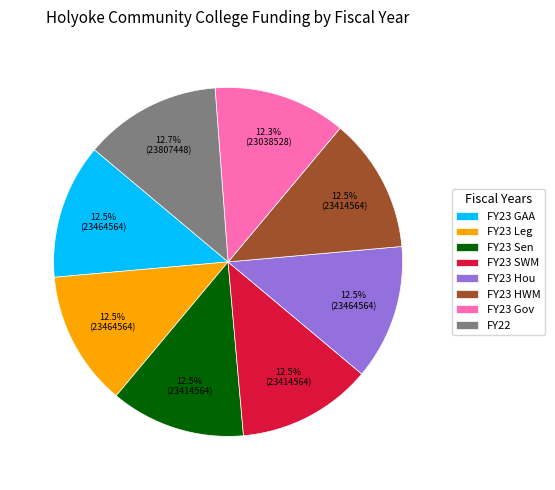

What percentage is NOT represented by FY23 Hou?

87.5%